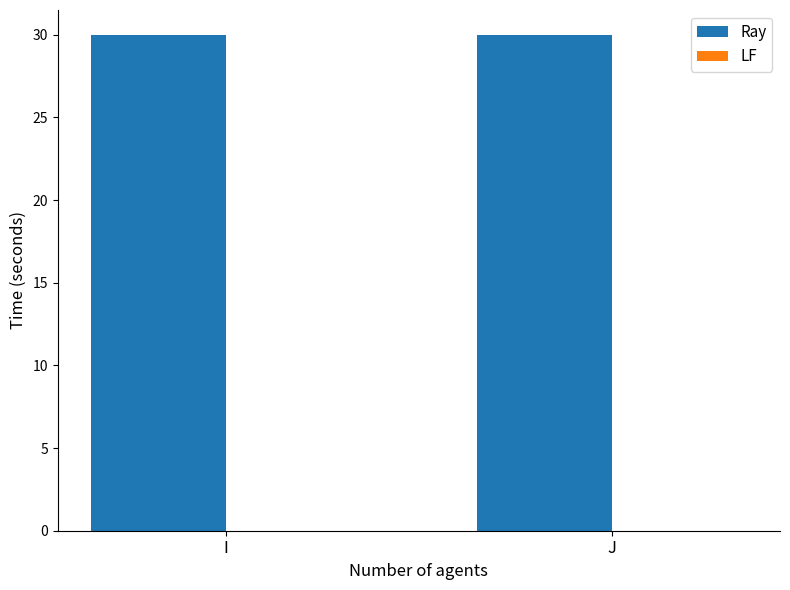

Is the value of Ray at I greater than the value of LF at J?

Yes